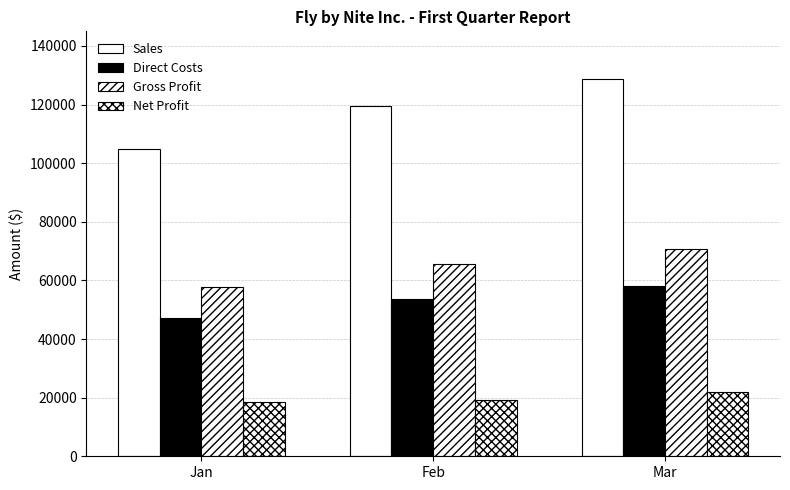

Which has a higher value, Feb or Jan?

Feb